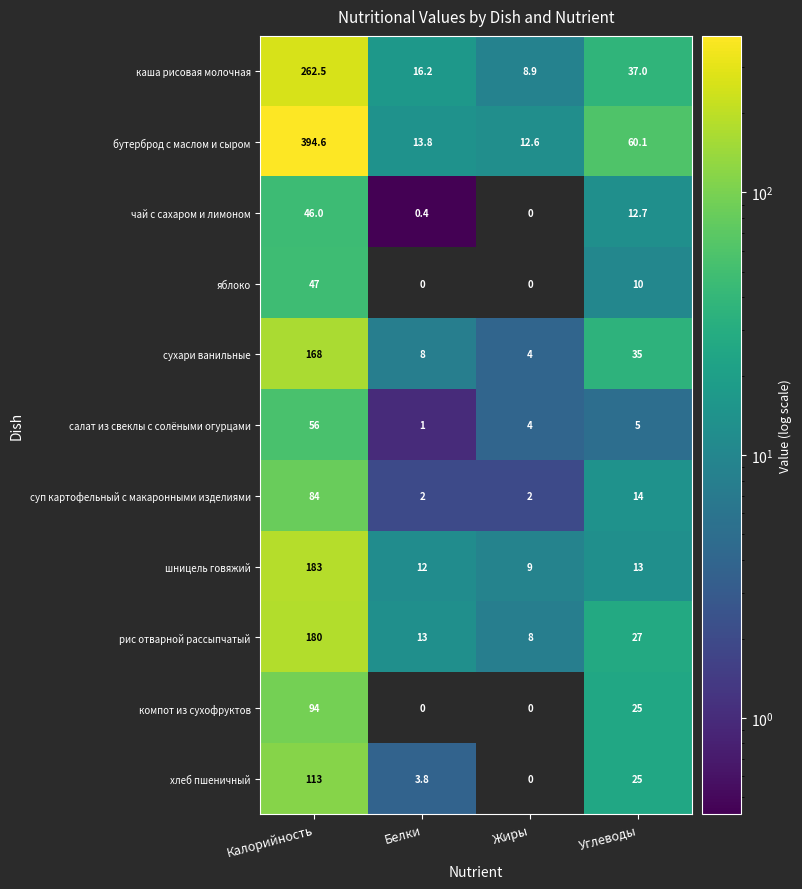

What is the total value across all series at Калорийность?

1628.1